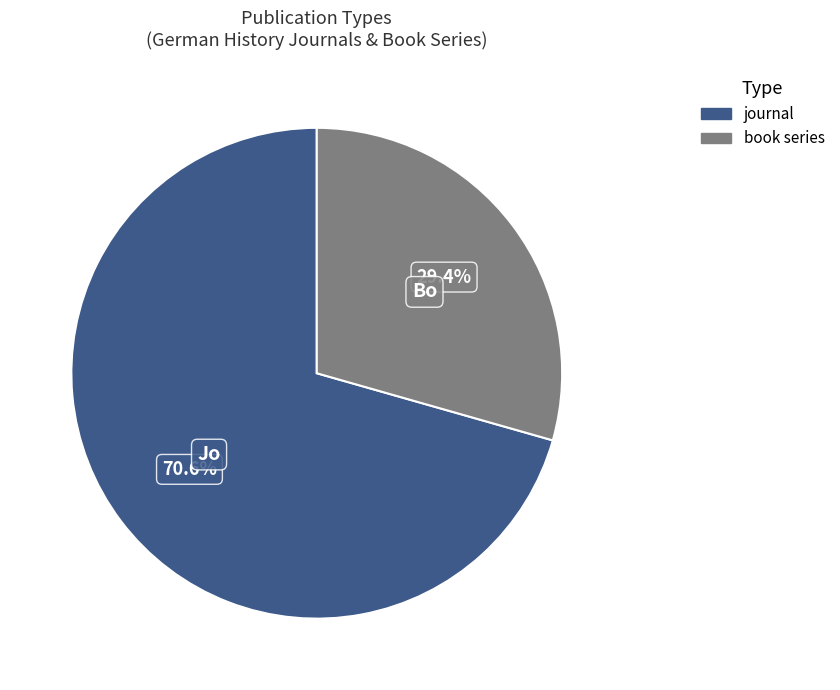

How many segments does this pie chart have?

2